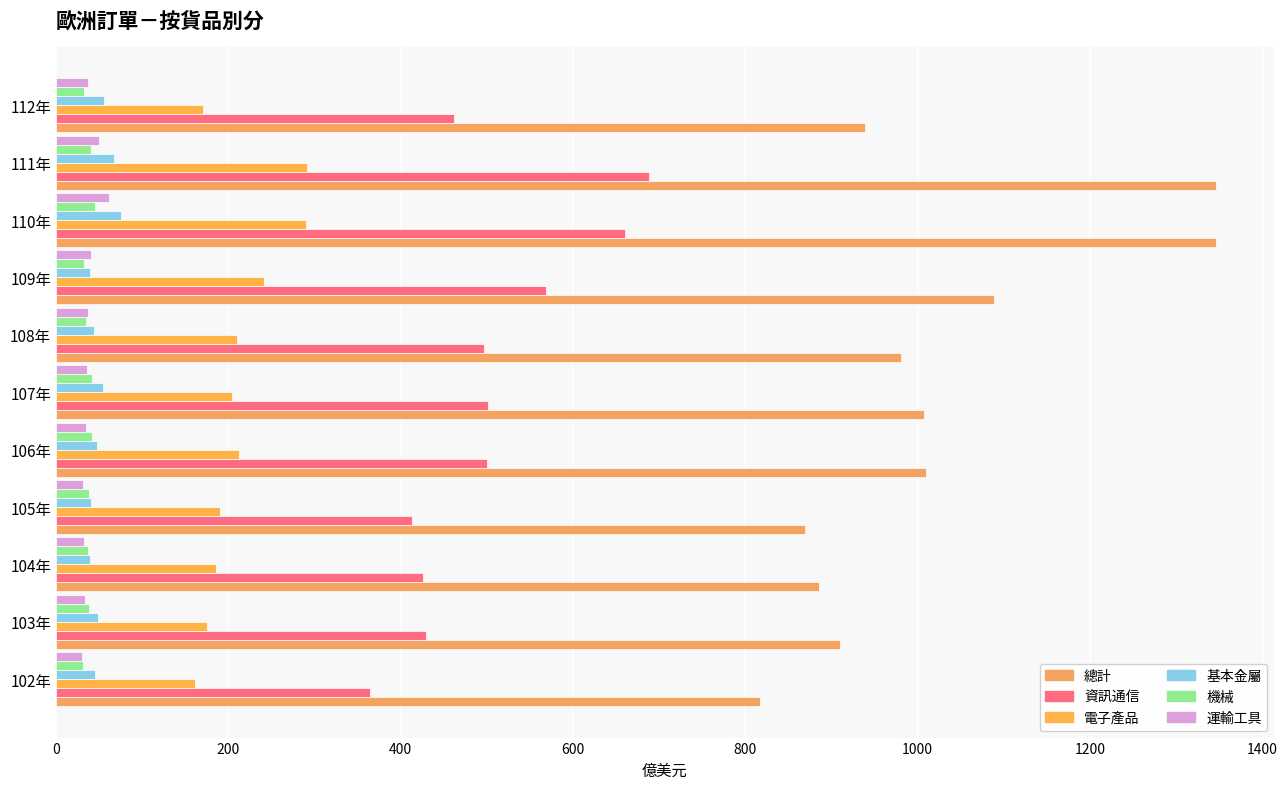

At how many categories does at least one series exceed 1185?

2